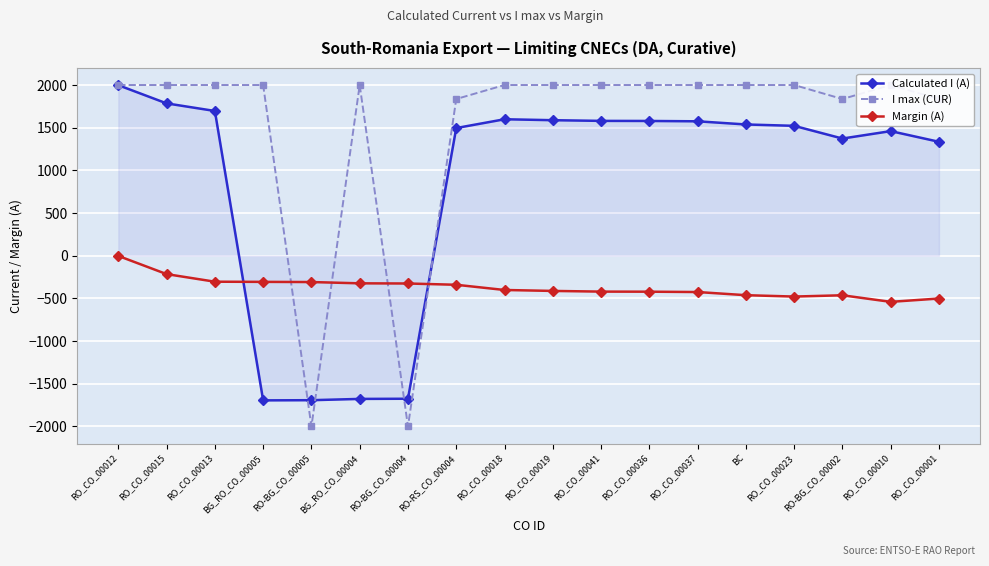

List the series in order of their peak value, highest first.

I max (CUR), Calculated I (A), Margin (A)